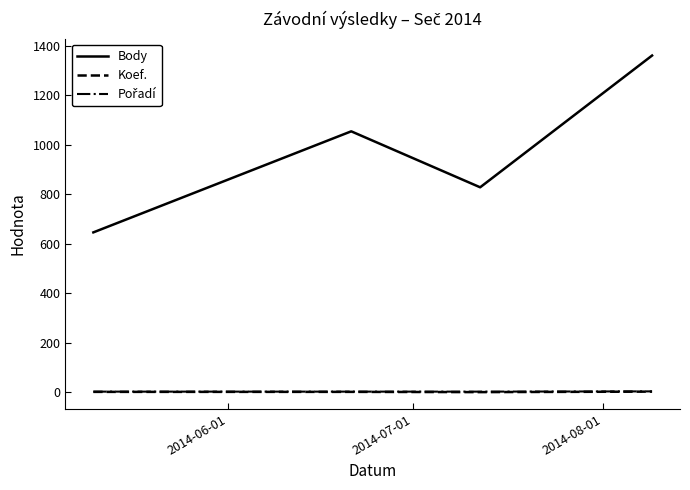

How many lines are shown in the chart?

3